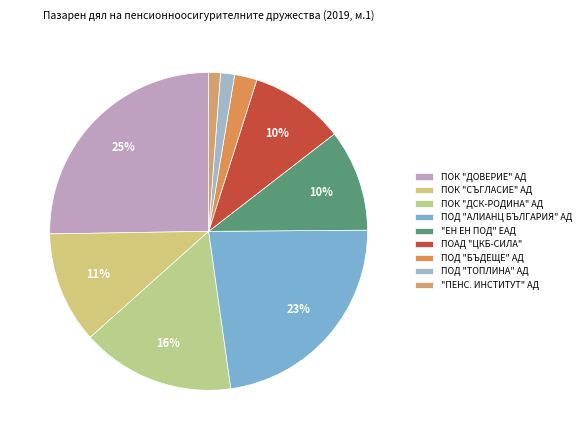

Which slice is the smallest?

"ПЕНСИОННООСИГУРИТЕЛЕН ИНСТИТУТ" АД